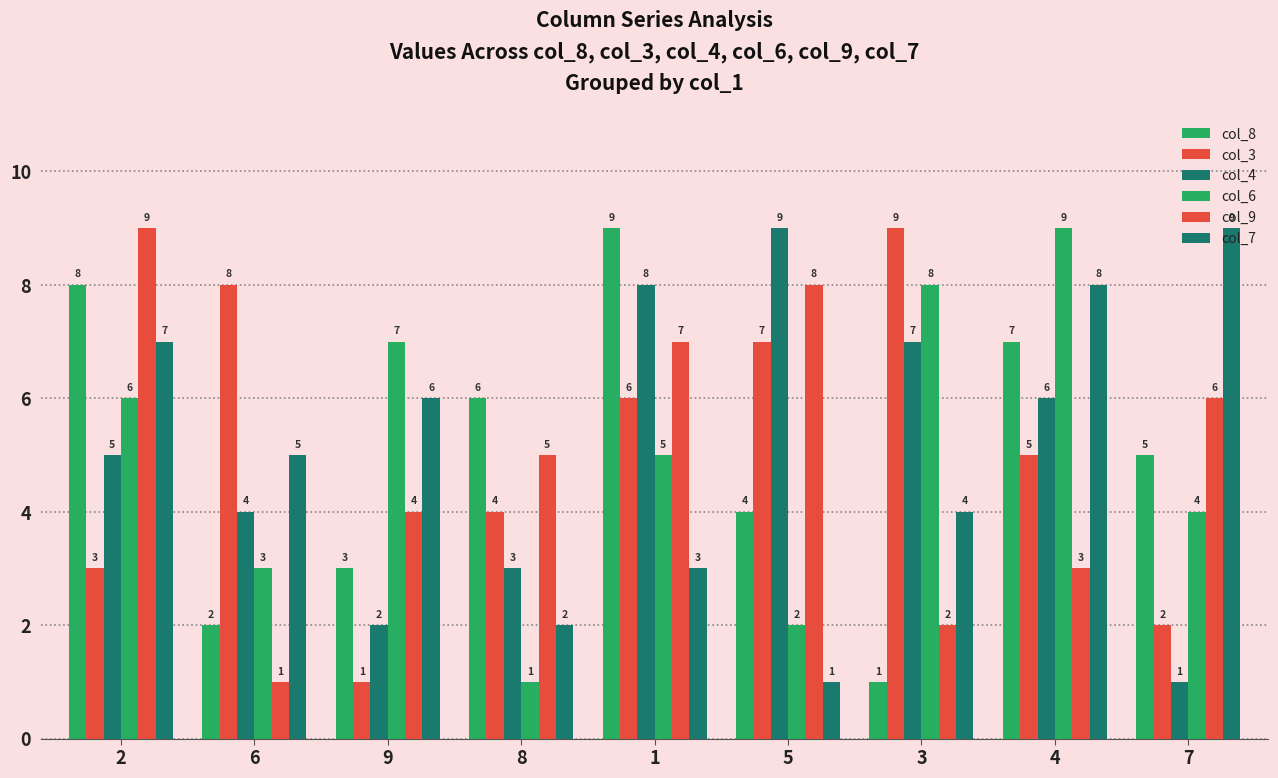

List the labels in order of col_3 value, largest first.

3, 6, 5, 1, 4, 8, 2, 7, 9